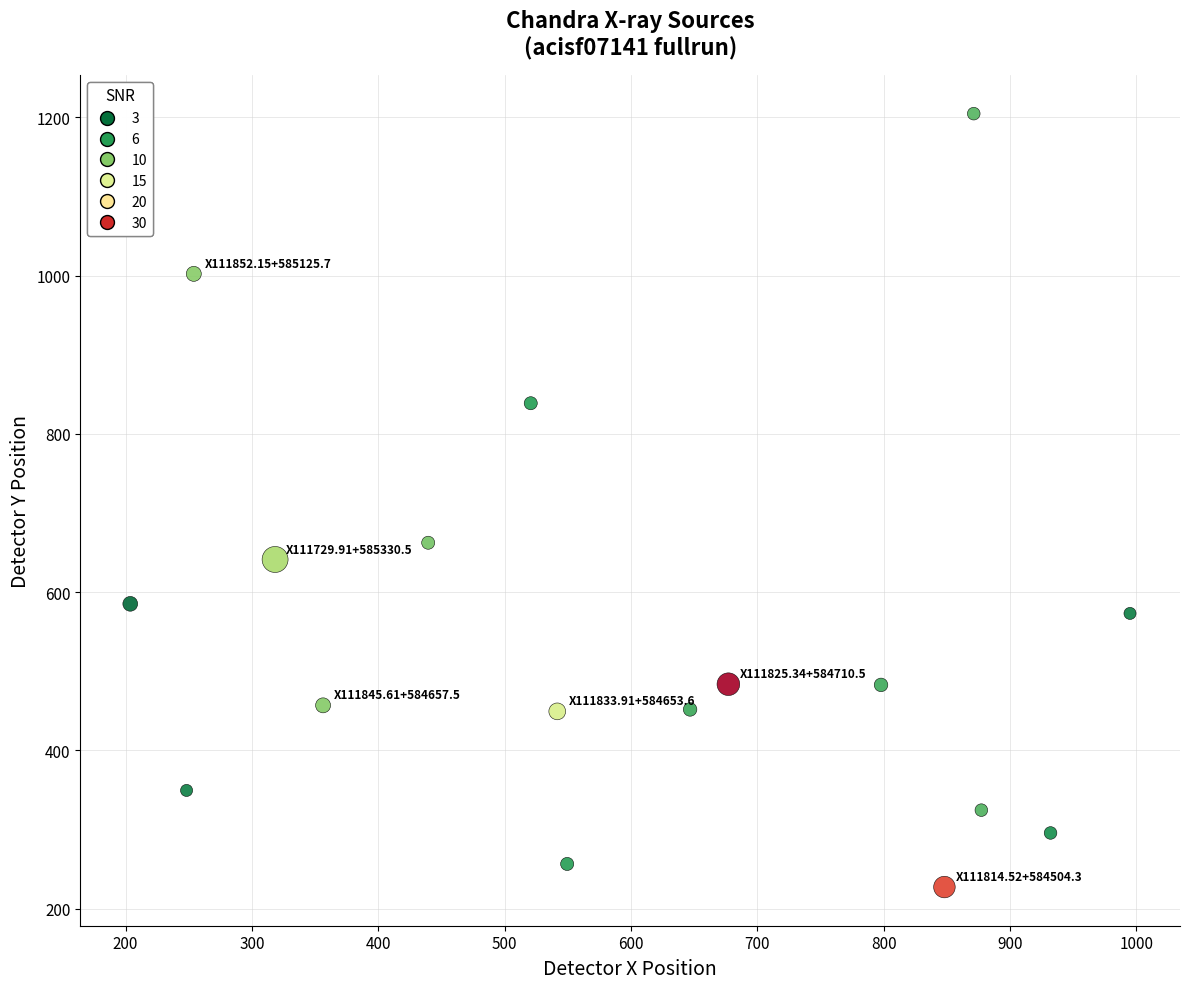

What is the range of X values (max minus min)?

791.3